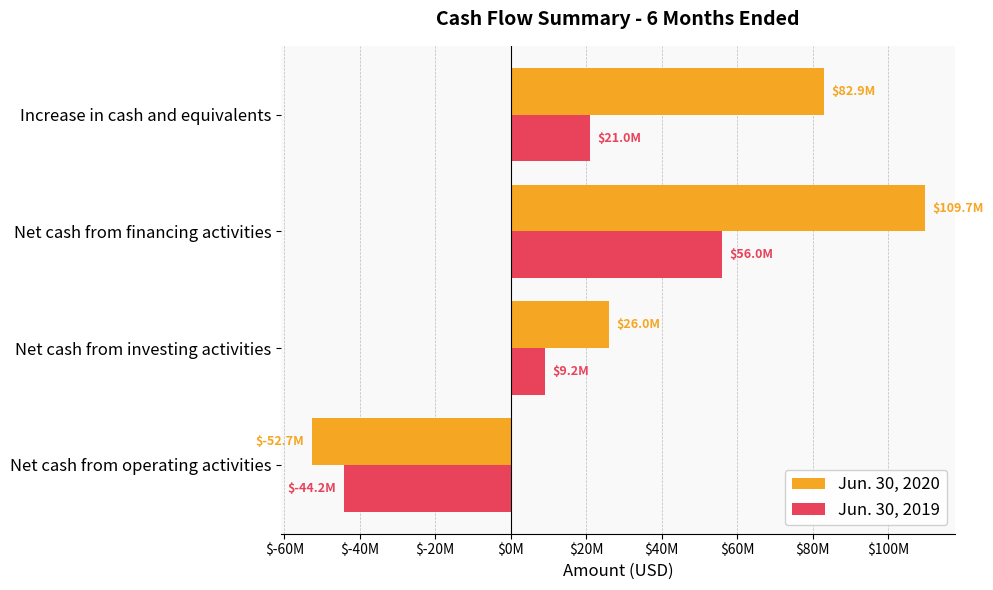

What is the value of the Jun. 30, 2020 bar at the 4th from the left?

82946000